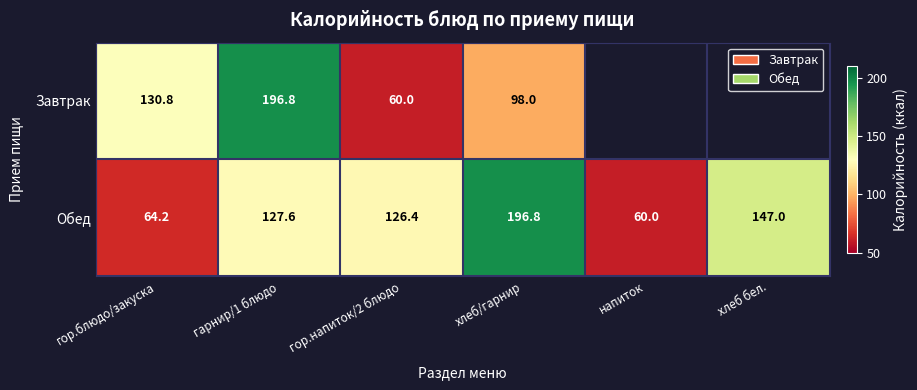

Between напиток and гор.напиток/2 блюдо, which is larger?

гор.напиток/2 блюдо